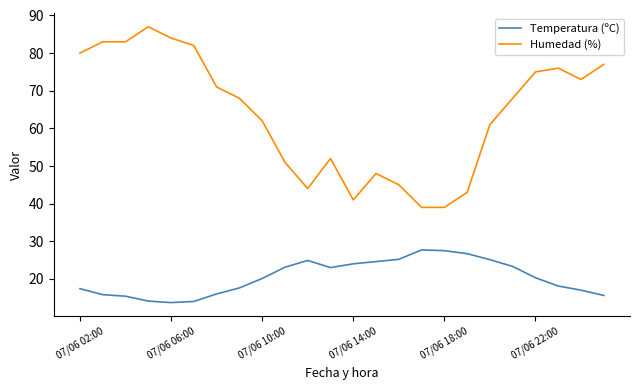

Which series has the largest total across all categories?

Humedad (%)